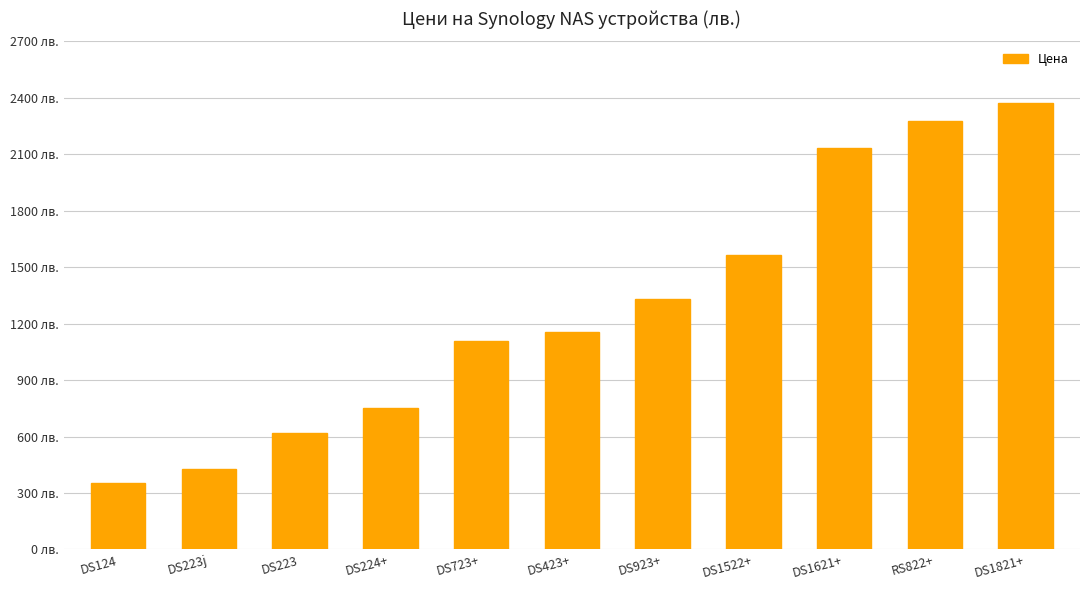

List the labels in order of value, smallest first.

DS124, DS223j, DS223, DS224+, DS723+, DS423+, DS923+, DS1522+, DS1621+, RS822+, DS1821+